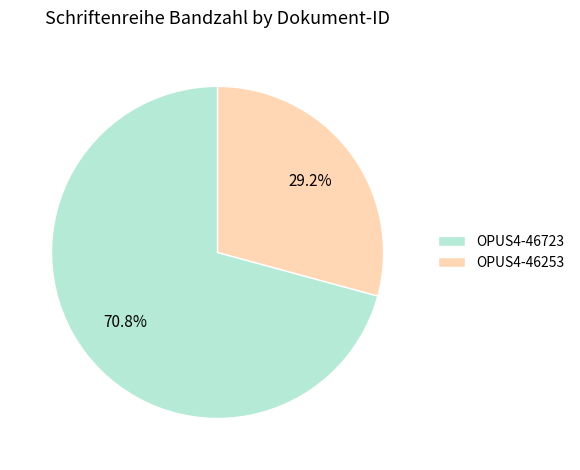

Rank the categories by value from lowest to highest.

OPUS4-46253, OPUS4-46723